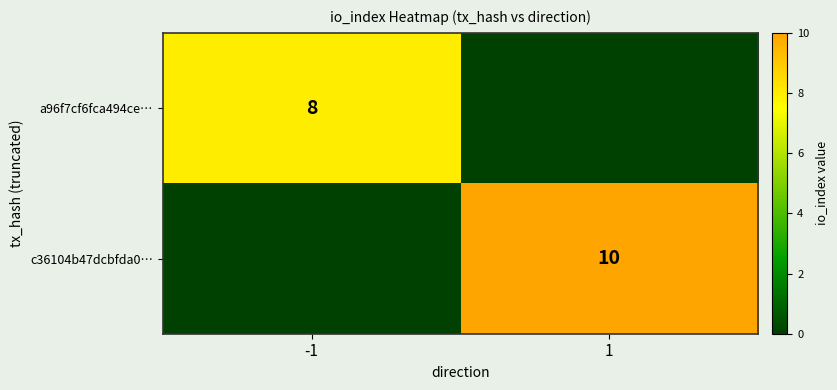

Is it true that c36104b47dcbfda0… equals 15 at 1?

False